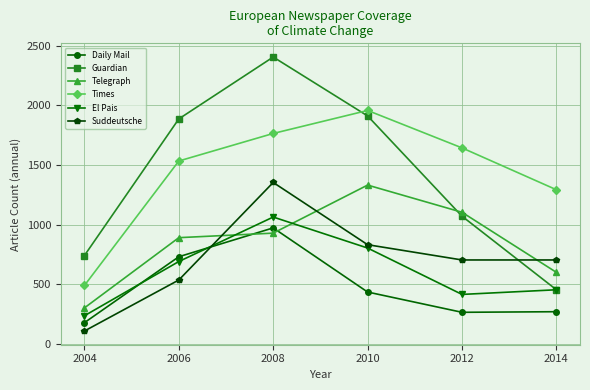

Which category has the highest value across all series?

2008